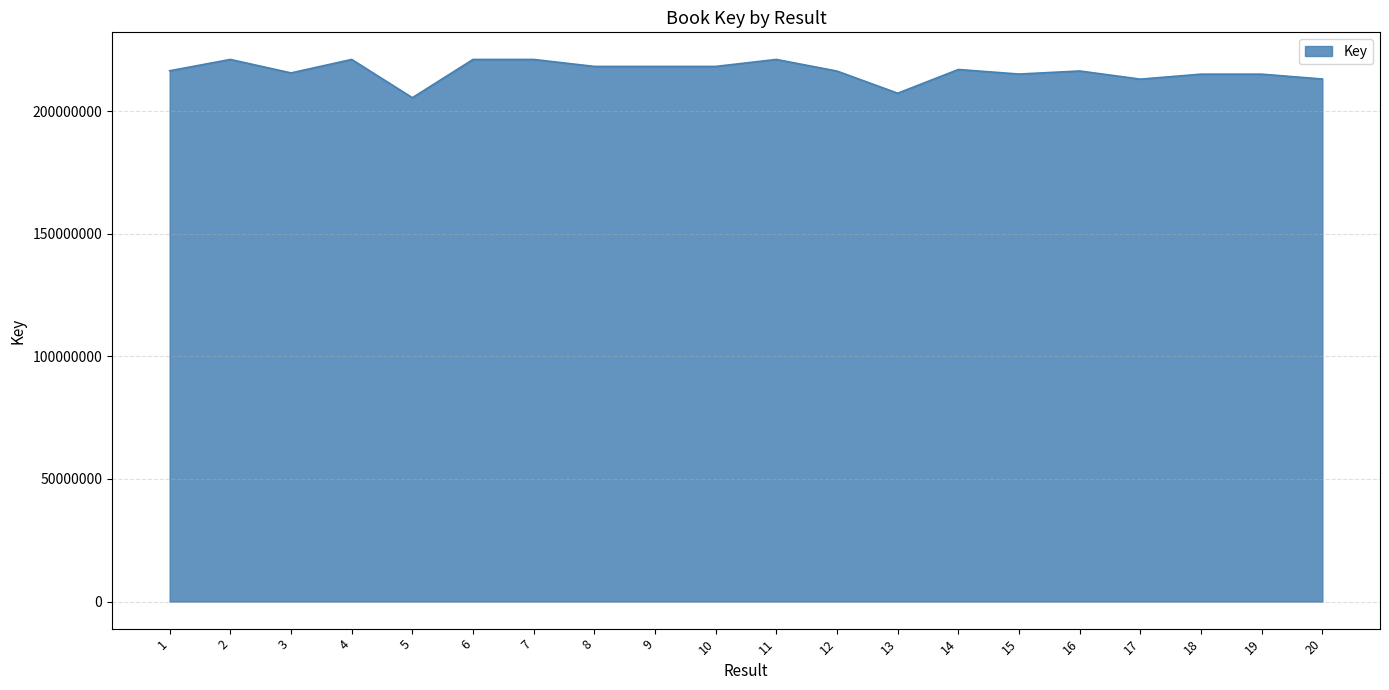

Is it true that the value at 15 is 54137801?

False